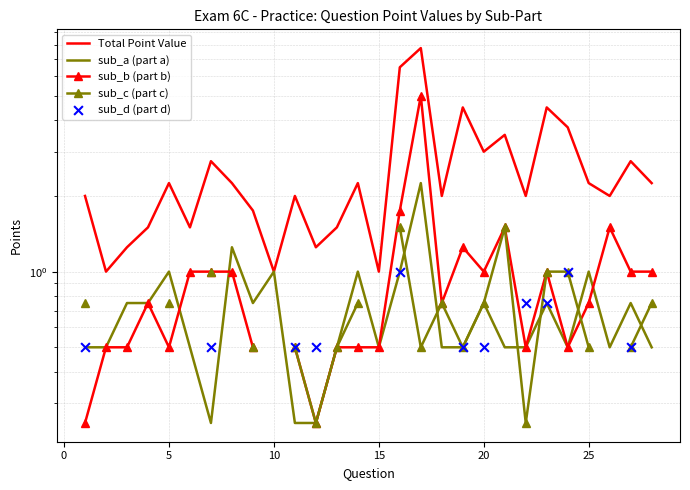

Which series reaches the minimum Y coordinate?

sub_a (part a)